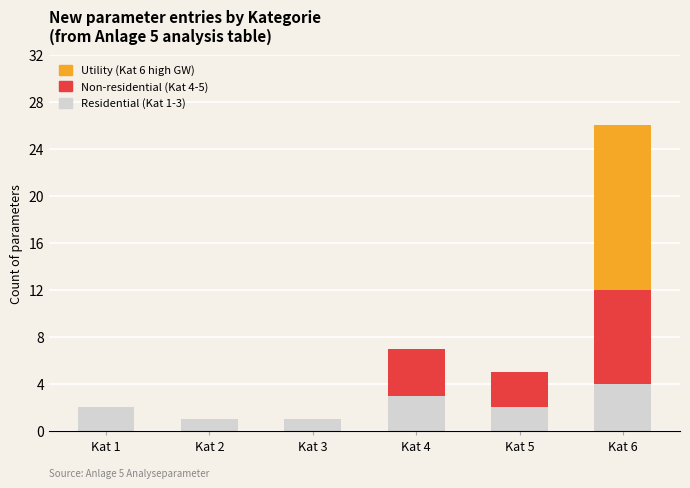

At which category is the sum across all series the highest?

Kat 6